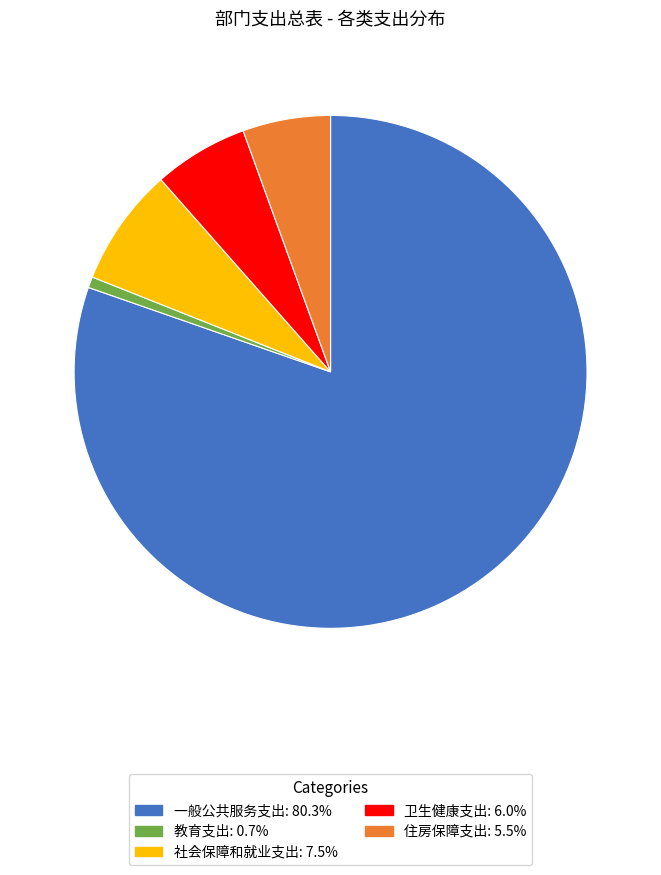

Approximately how many times larger is the value at 住房保障支出 compared to 社会保障和就业支出?

0.7